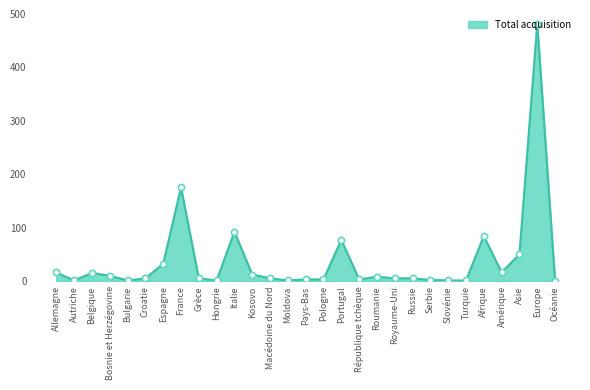

What is the change in value from Turquie to Amérique?

+15